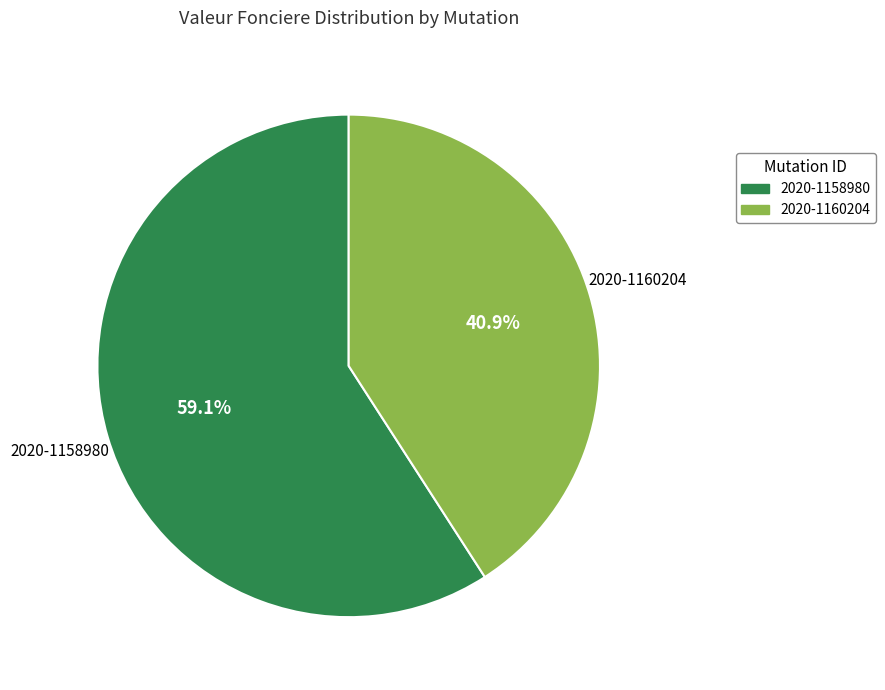

Which has a higher value, 2020-1158980 or 2020-1160204?

2020-1158980